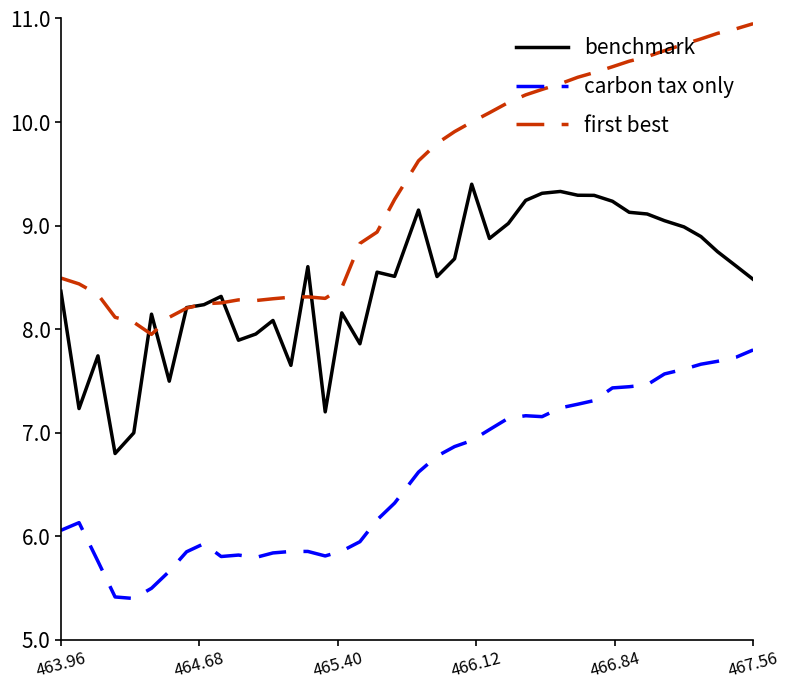

Which series has the largest range (max minus min)?

first best